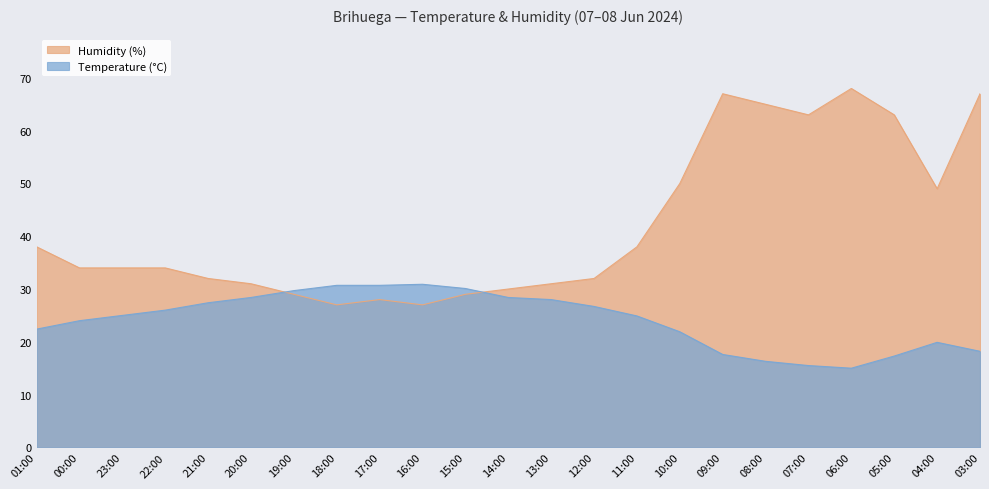

What is the spread (max minus min) of values at 22:00?

8.0